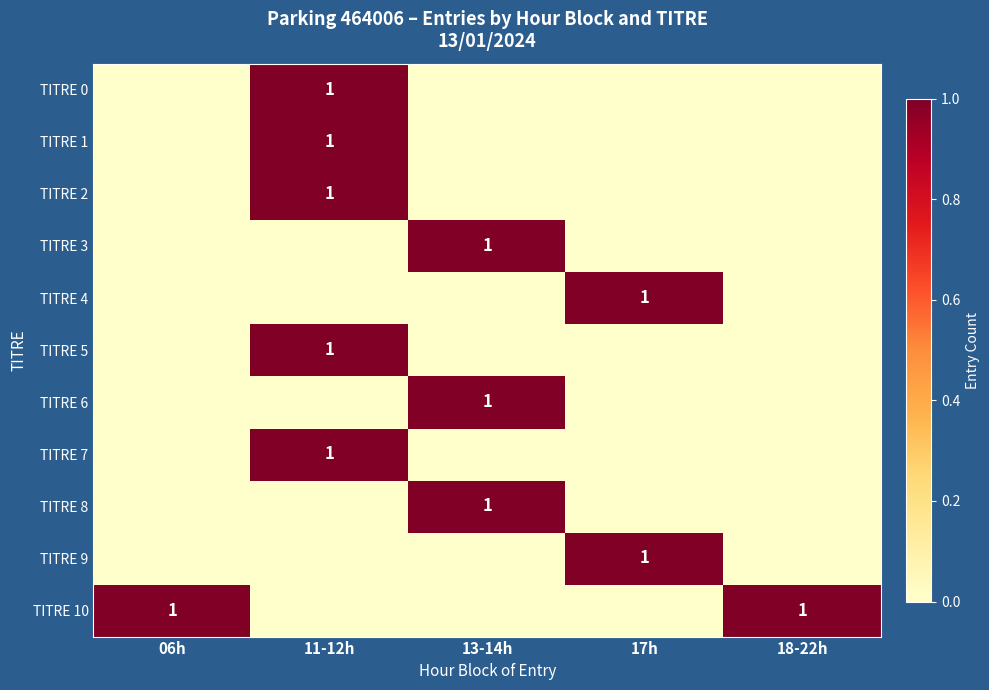

Is it true that TITRE 3 equals 1 at 13-14h?

True